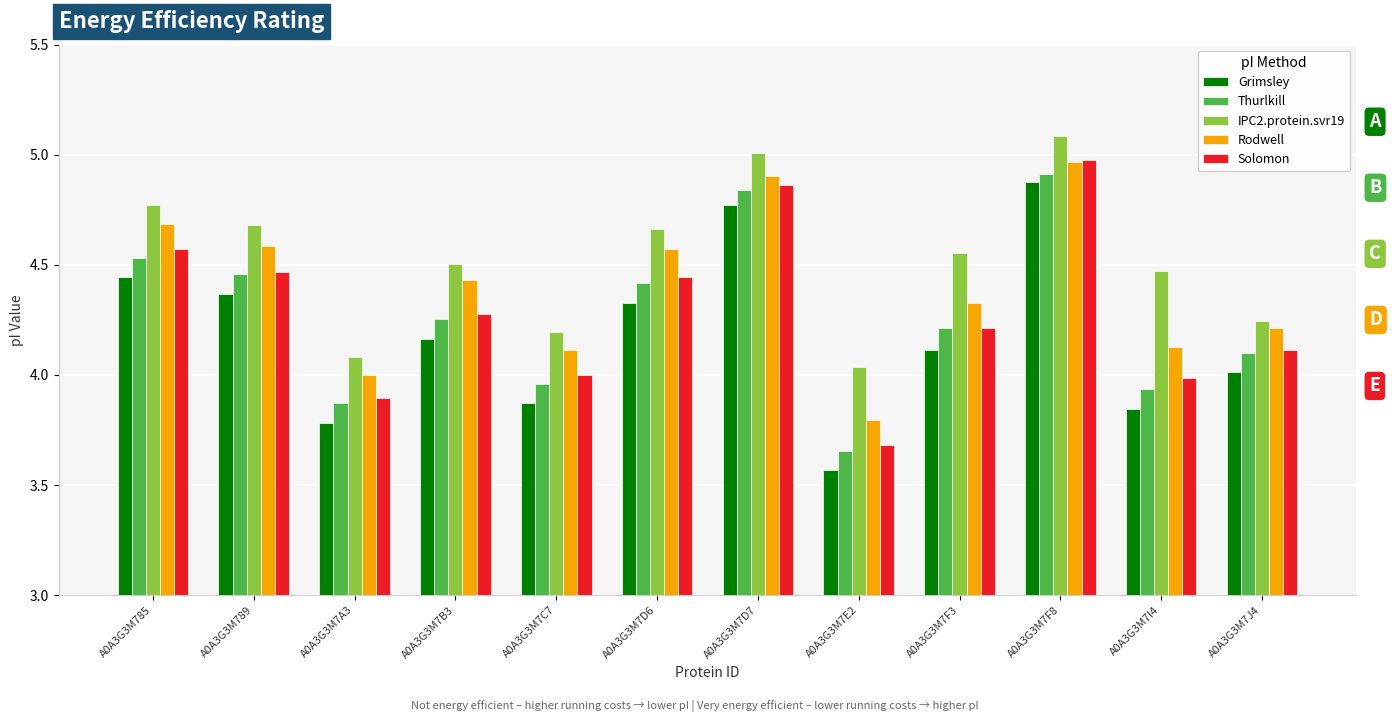

What is the label of the 1st bar from the left?

A0A3G3M785